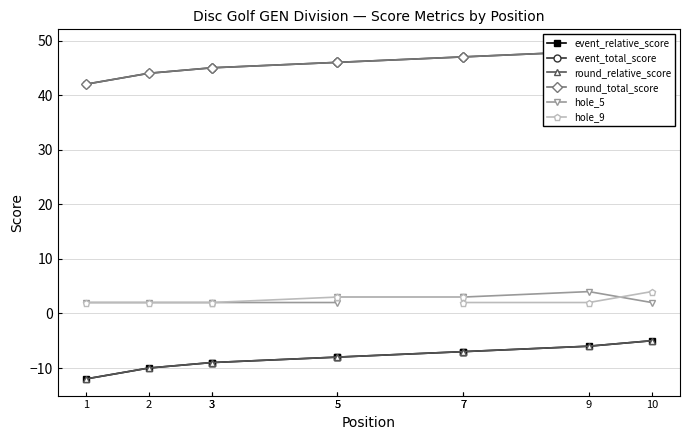

Where is round_total_score nearest to the value 45?

3